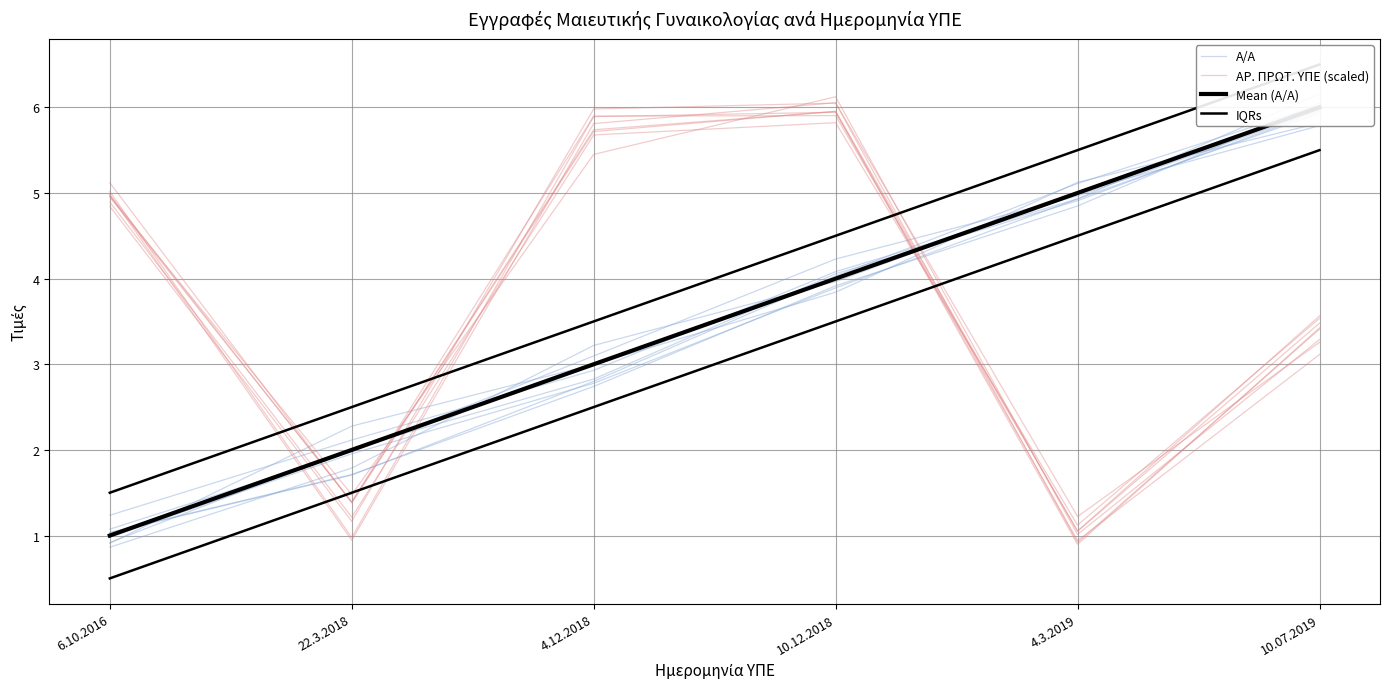

What is the label of the 3rd point from the left?

4.12.2018